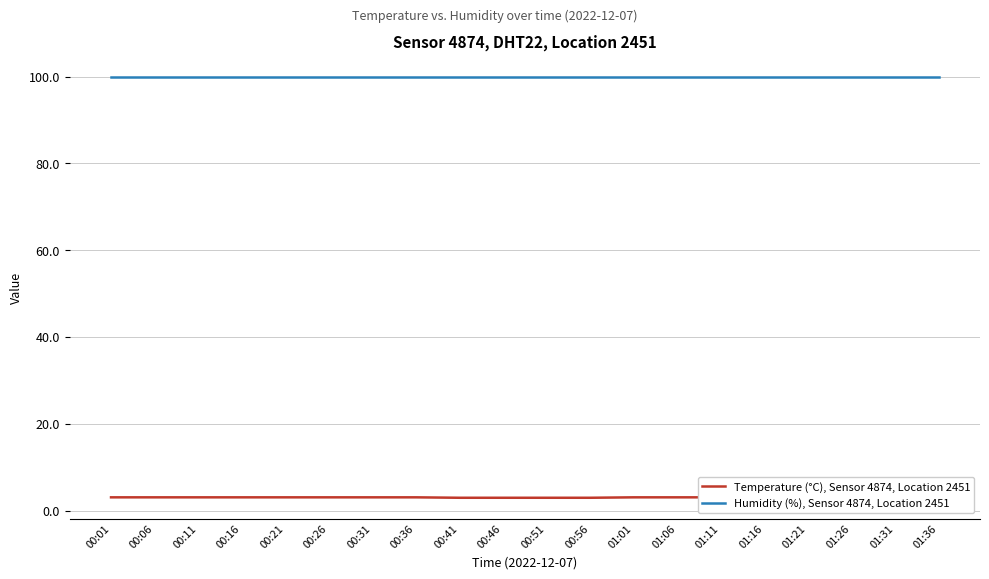

What are all the series names shown in the legend?

Temperature (°C), Sensor 4874, Location 2451, Humidity (%), Sensor 4874, Location 2451